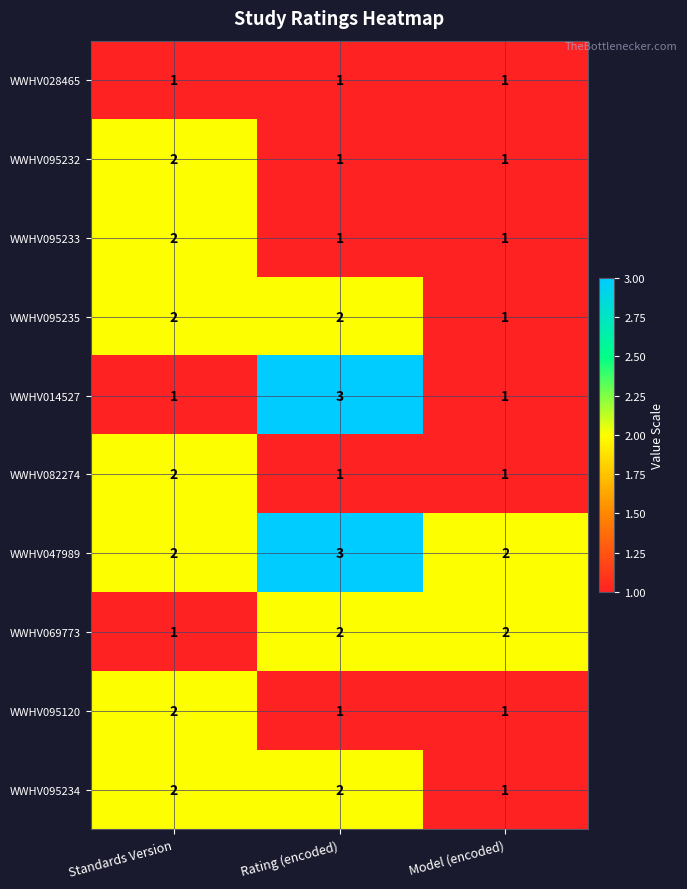

True or false: WWHV069773 has a value of 1 at Standards Version.

True